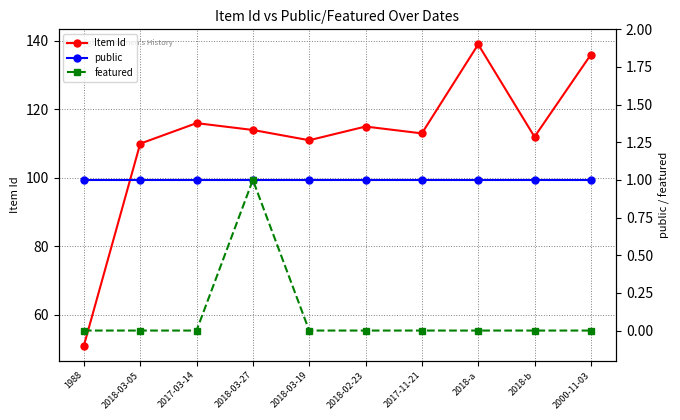

How many lines are shown in the chart?

3